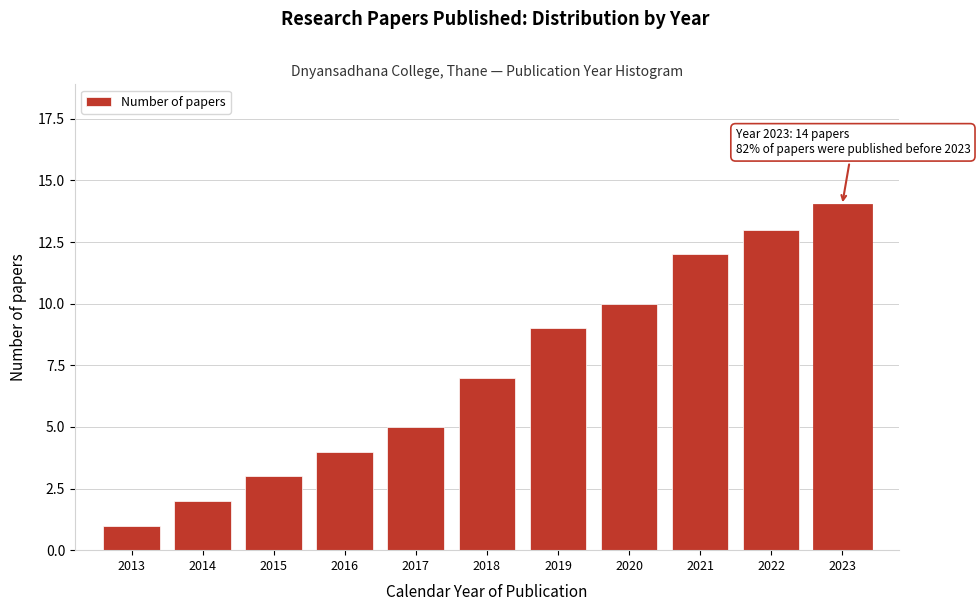

Reading left to right, what are all the values shown in this chart?

1	2	3	4	5	7	9	10	12	13	14